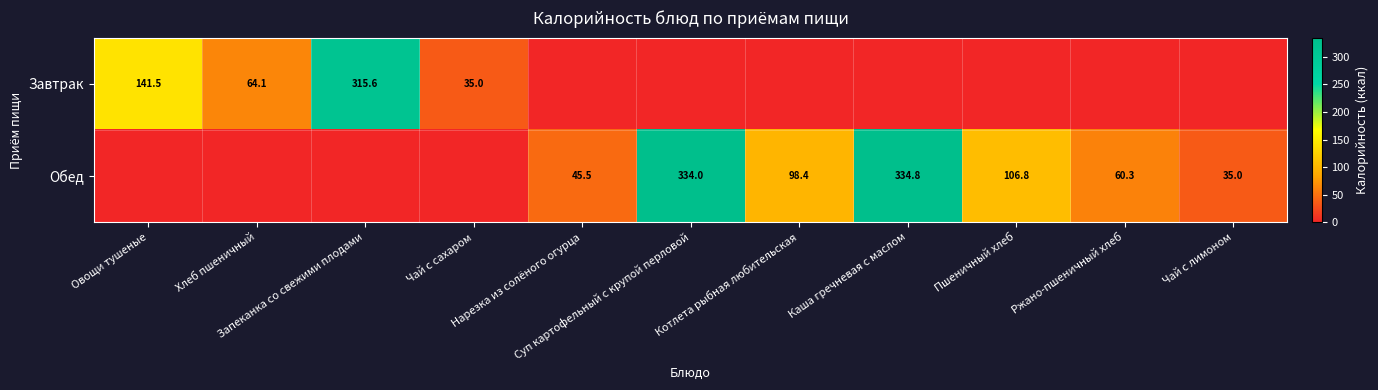

Between Запеканка со свежими плодами and Чай с сахаром, which series saw the biggest shift?

Завтрак